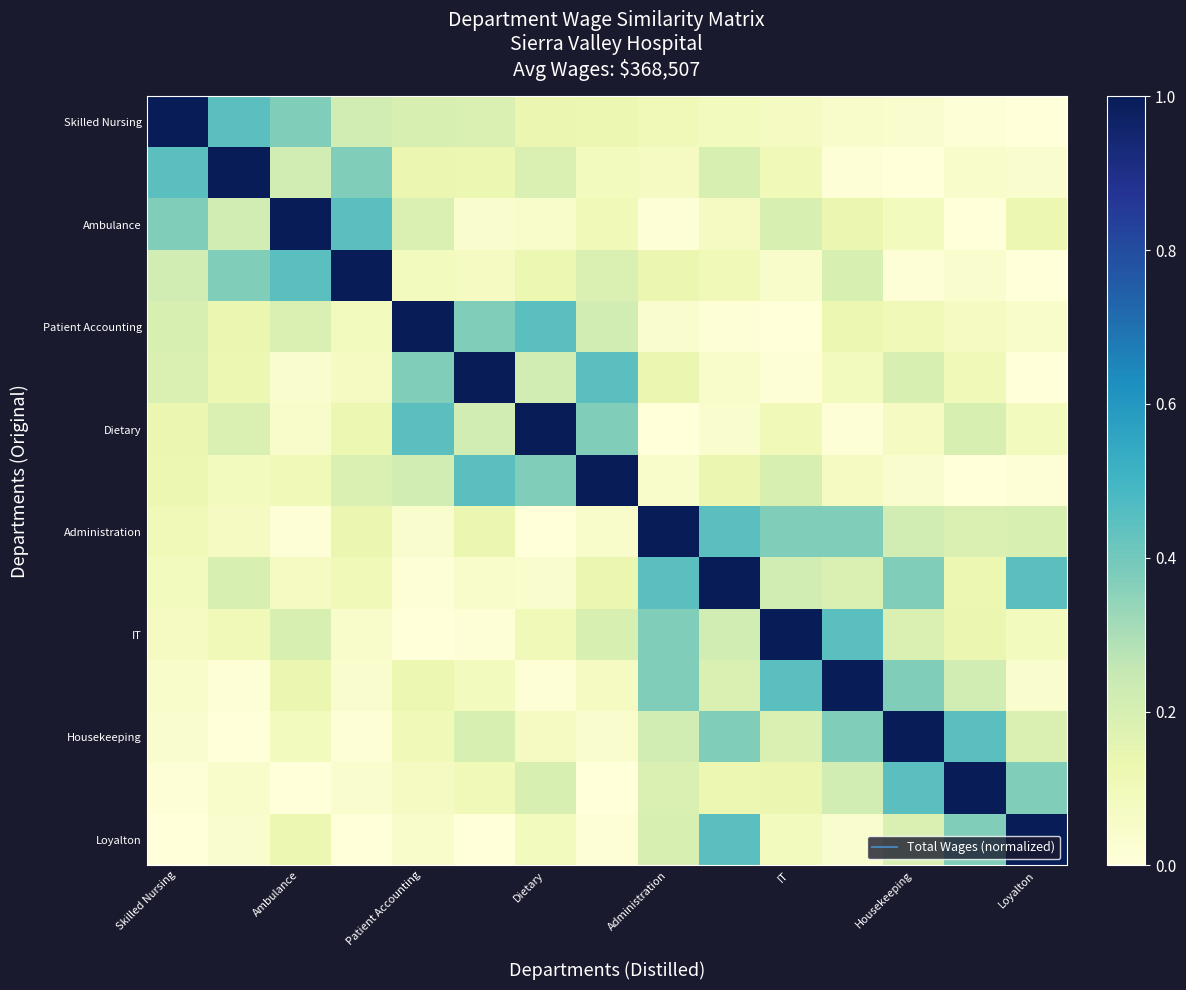

At which category is the sum across all series the highest?

9